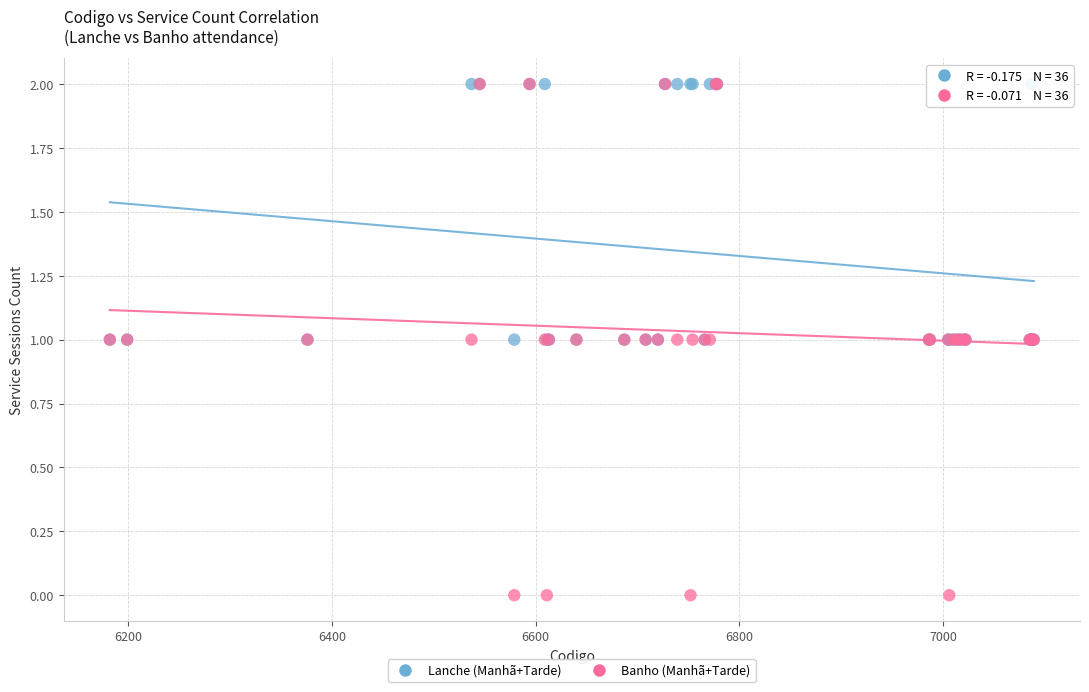

What are all the series names shown in the legend?

Lanche (Manhã+Tarde), Banho (Manhã+Tarde)